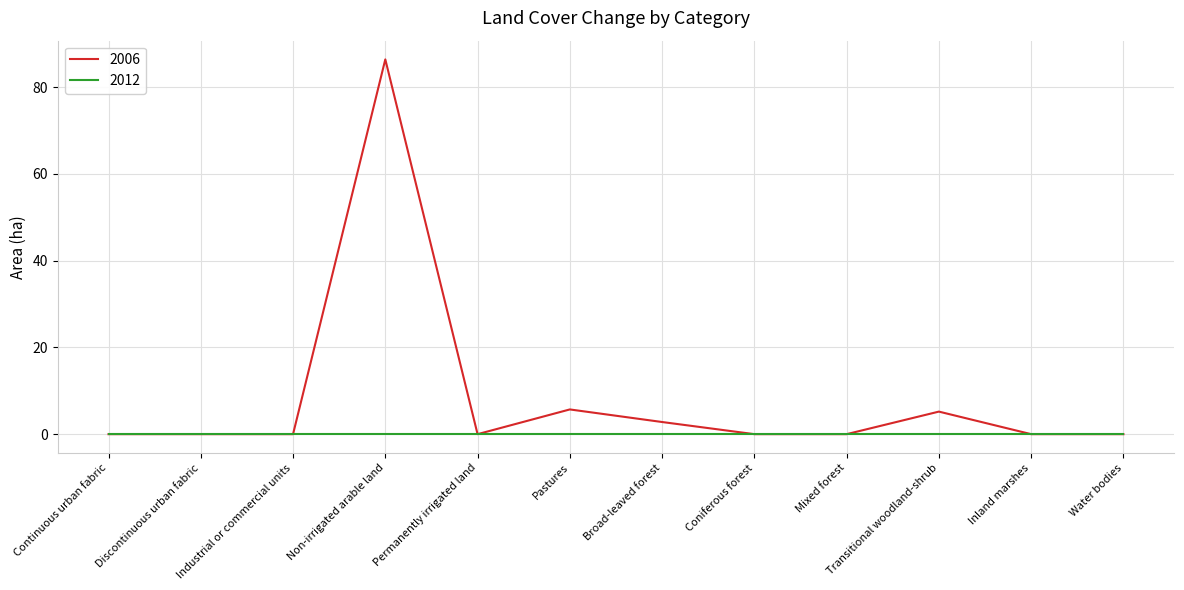

What position from the right is Mixed forest?

4